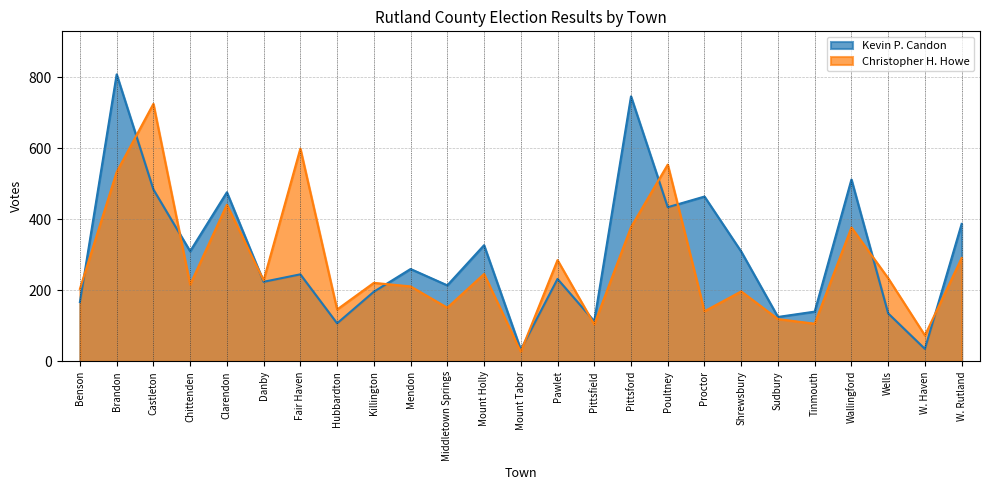

What is the difference between the maximum and minimum values in the Christopher H. Howe series?

698